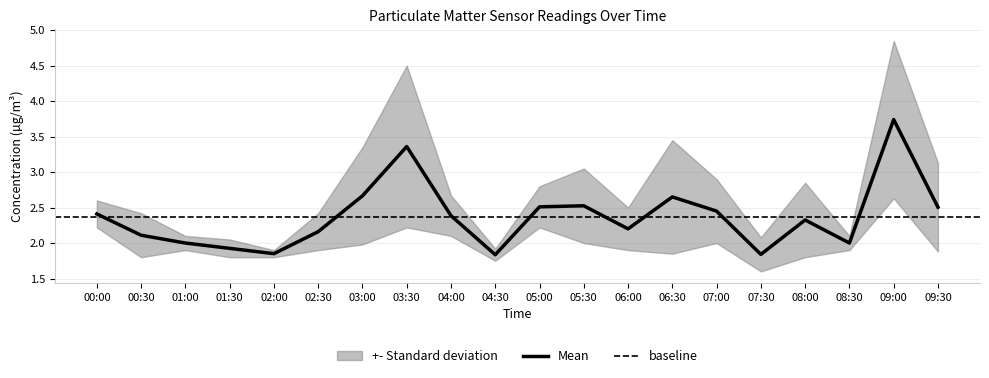

List the labels in order of value, largest first.

09:00, 03:30, 03:00, 06:30, 05:30, 05:00, 09:30, 07:00, 00:00, 04:00, 08:00, 06:00, 02:30, 00:30, 01:00, 08:30, 01:30, 02:00, 07:30, 04:30